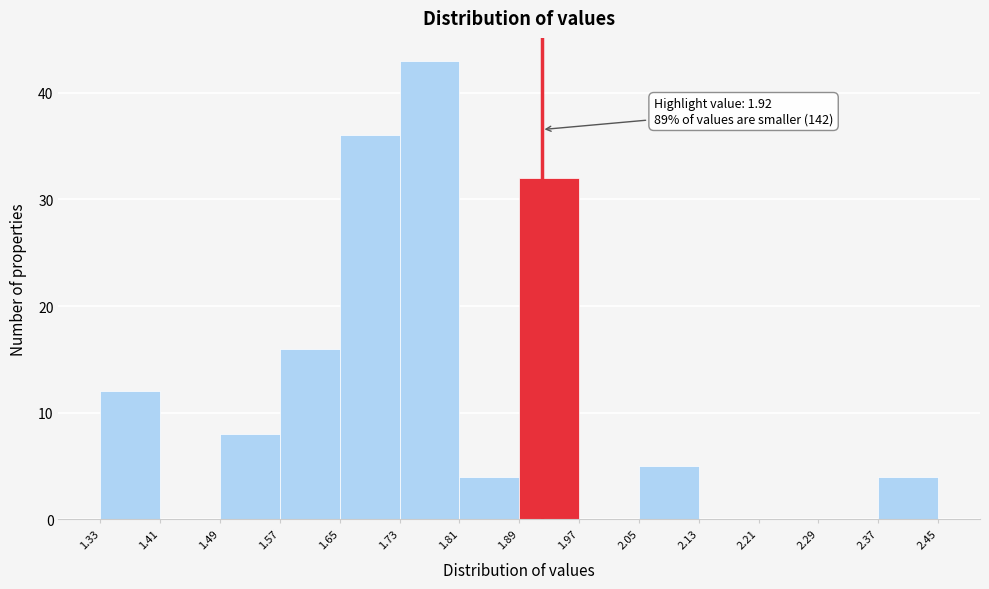

Over which range of the x-axis is the bar tallest?

1.73 to 1.81